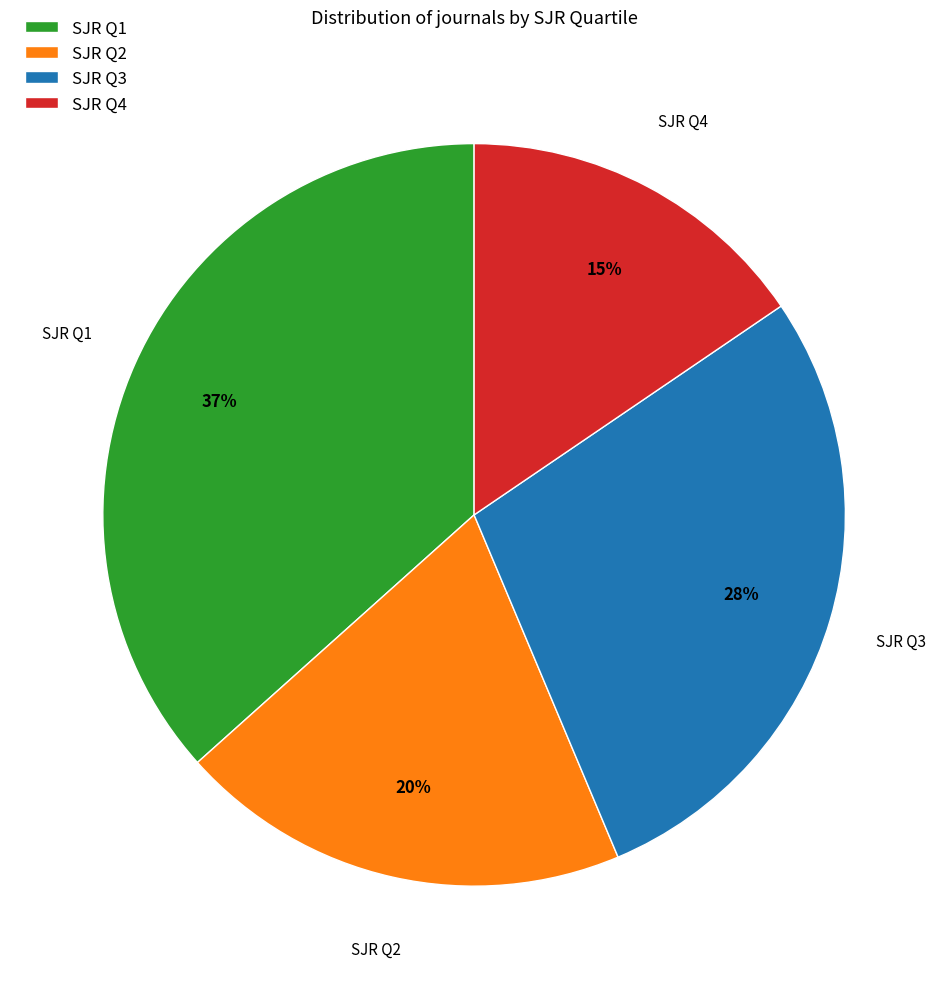

Between SJR Q1 and SJR Q2, which is larger?

SJR Q1